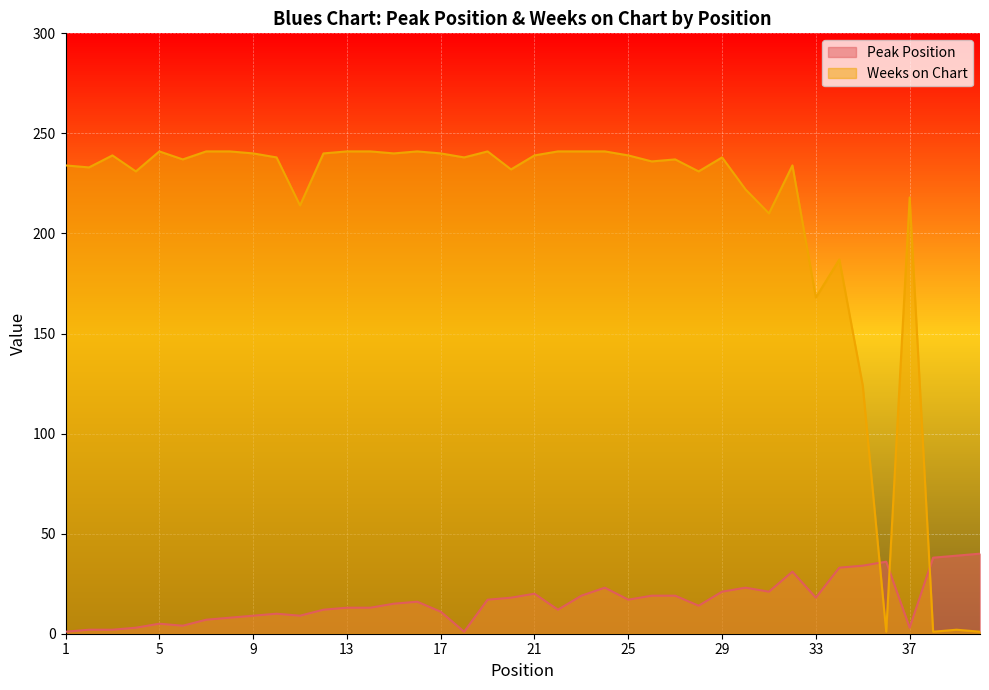

After their last crossing, which series has the higher values: Weeks on Chart or Peak Position?

Peak Position